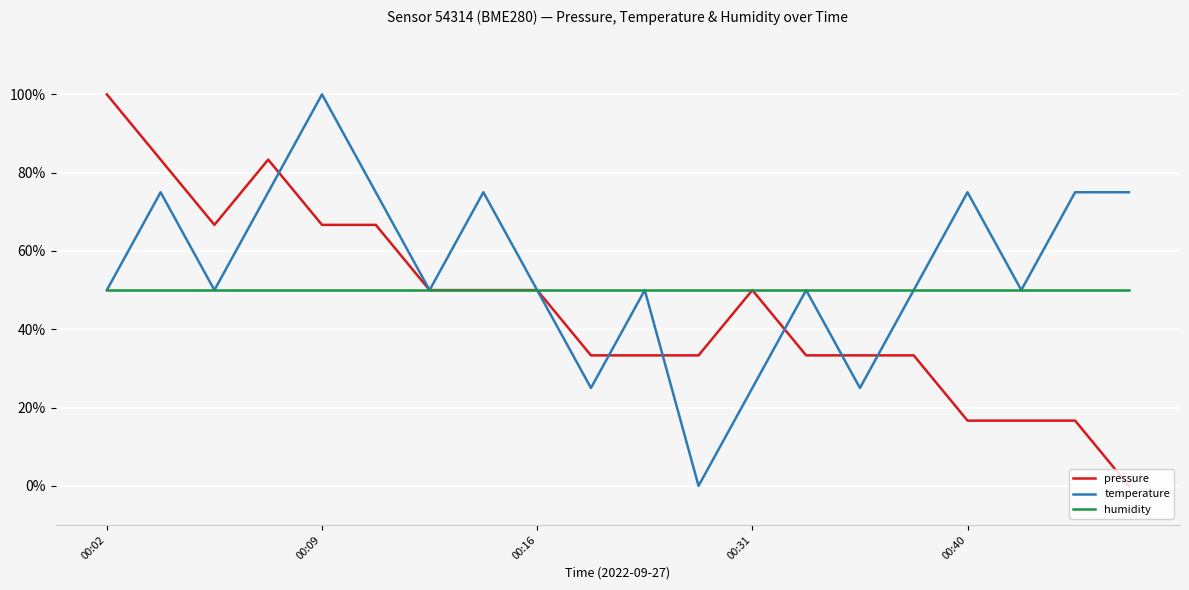

Count the number of categories in the chart.

20